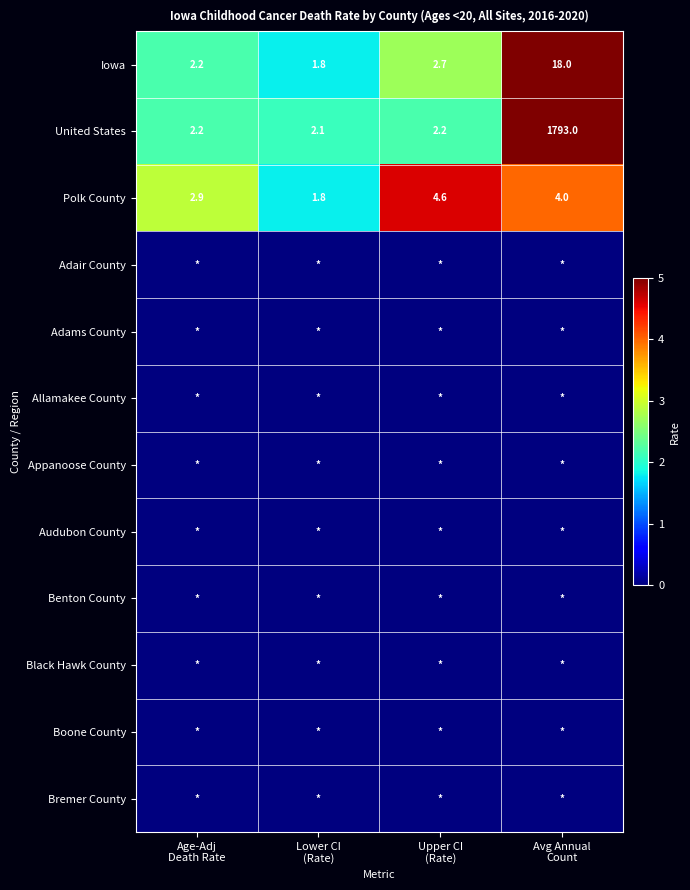

What is the sum of all Polk County values?

13.3